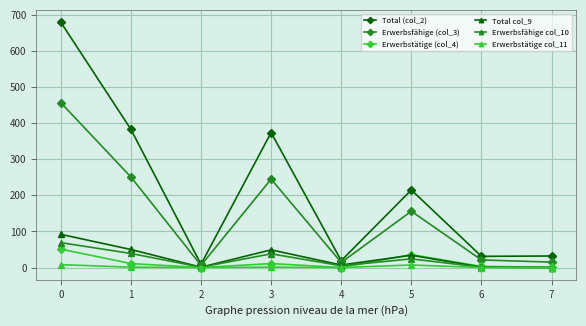

The Total col_9 series shows 151 at 0. True or false?

False